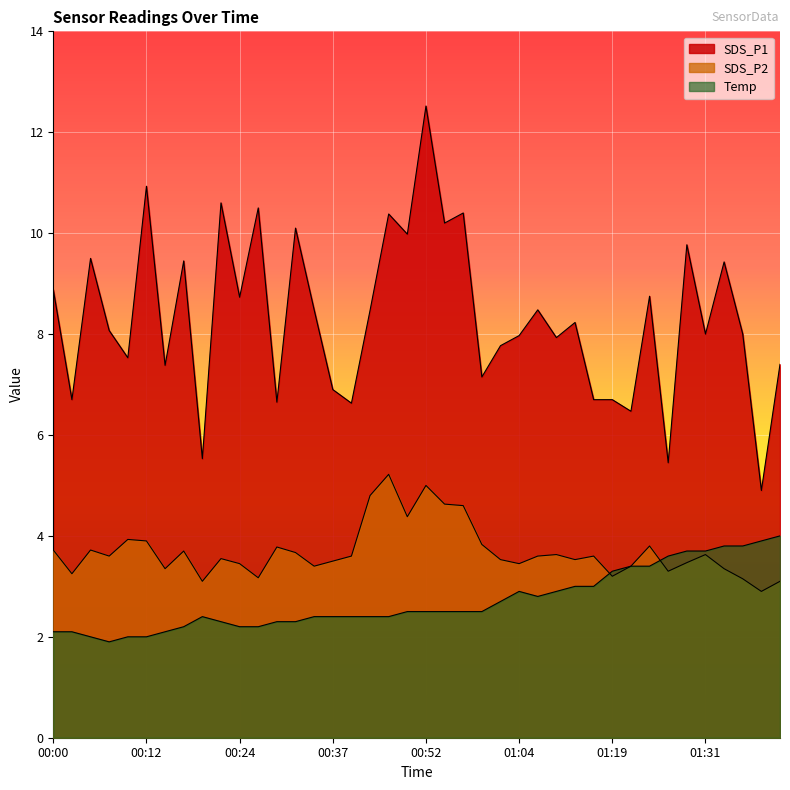

Where is Temp nearest to the value 2?

00:05